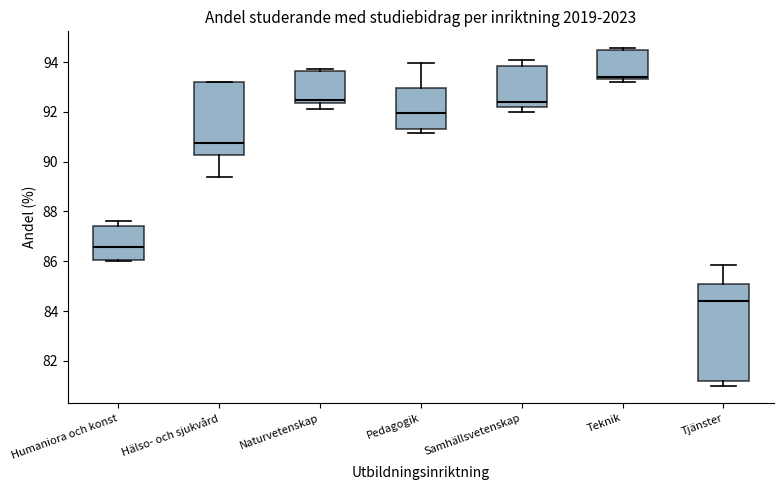

Which box is the tallest, from its lower edge to its upper edge?

Tjänster